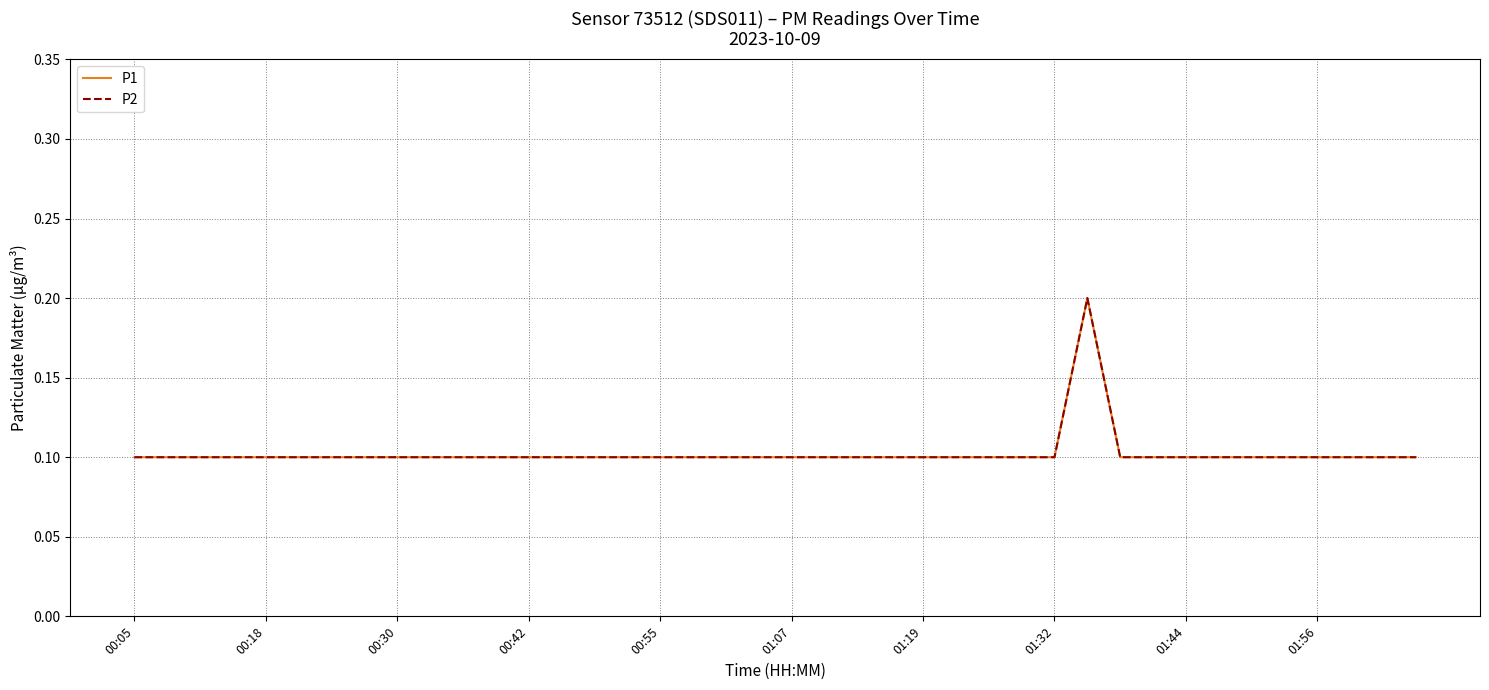

What is the maximum value for P2?

0.2